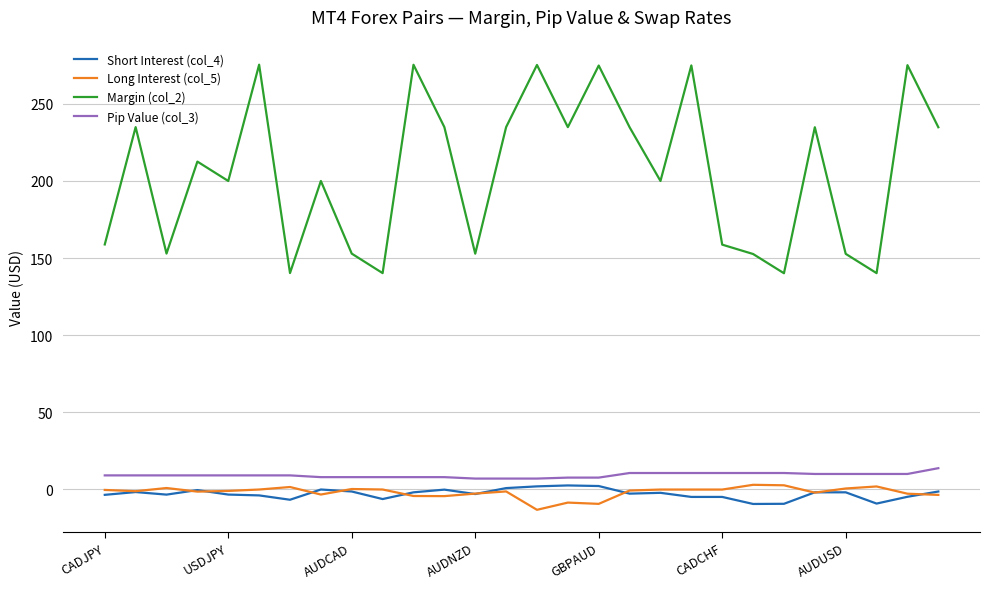

What is the minimum value for Pip Value (col_3)?

7.0